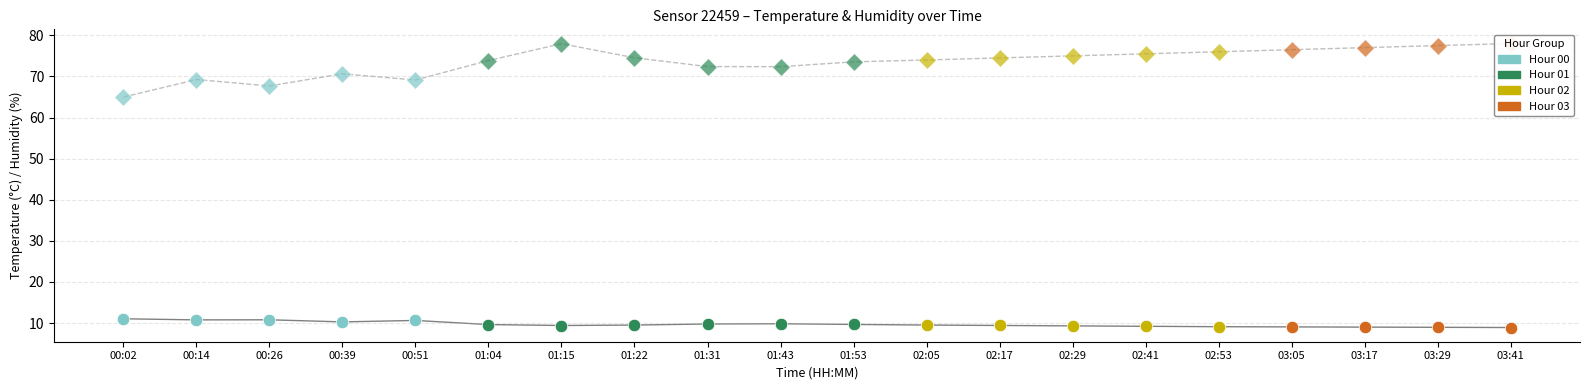

Is the value of humidity at 11 greater than the value of temperature at humidity?

Yes